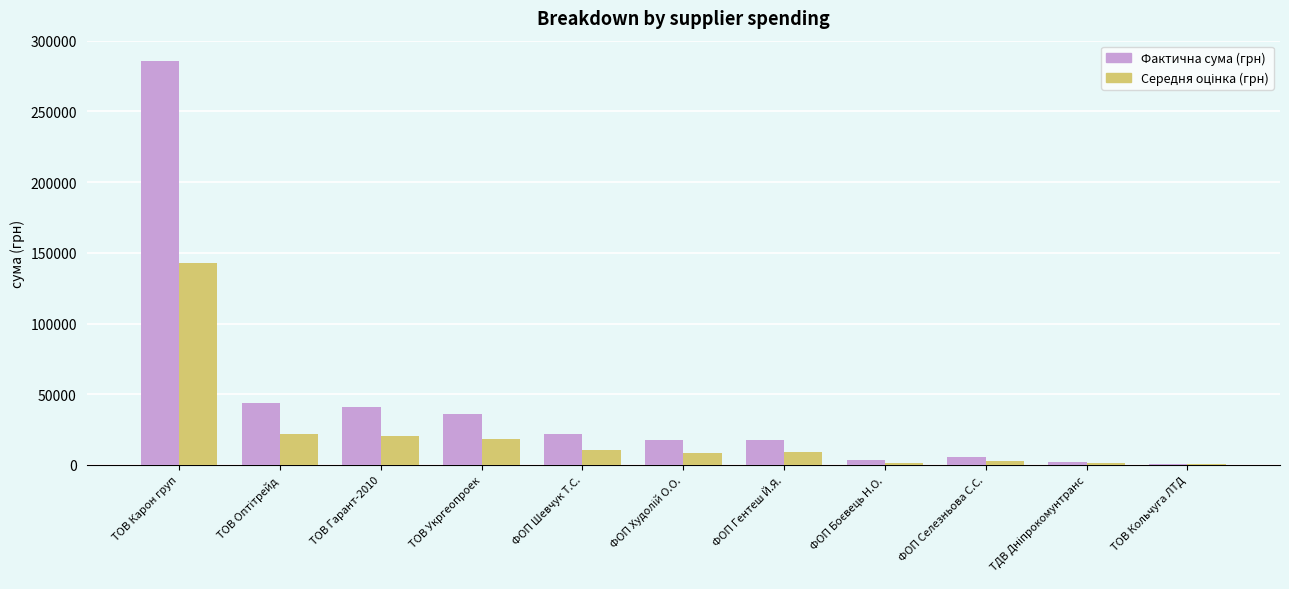

Read the Фактична сума (грн) value at ФОП Шевчук Т.С..

21581.0